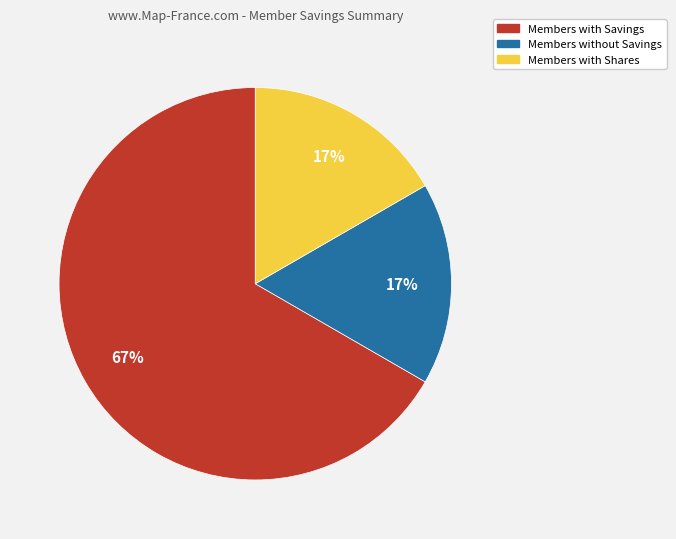

To the nearest percent, what is the difference between the largest and smallest slice percentages?

50%